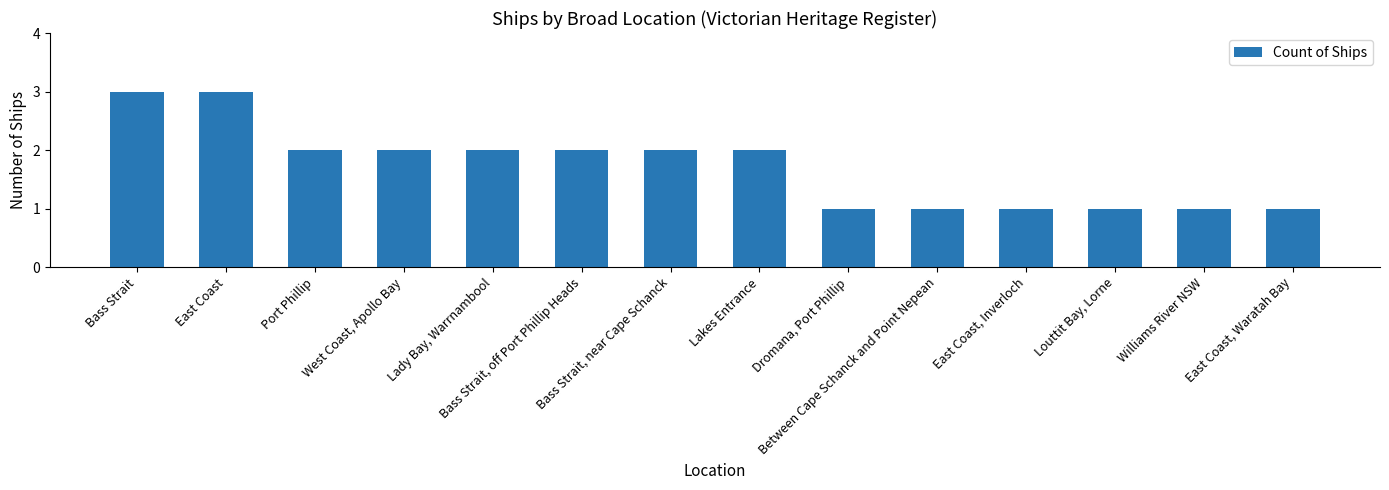

Does the chart contain any negative values?

No